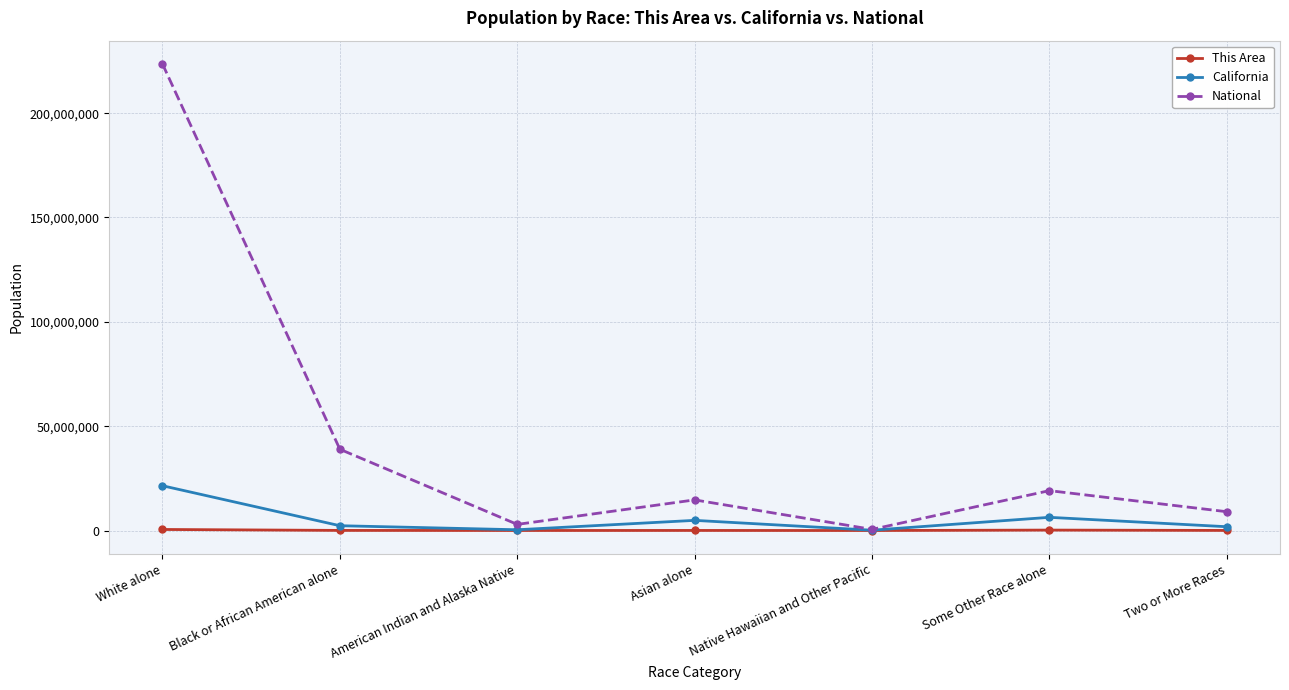

At how many categories does at least one series exceed 179660977?

1